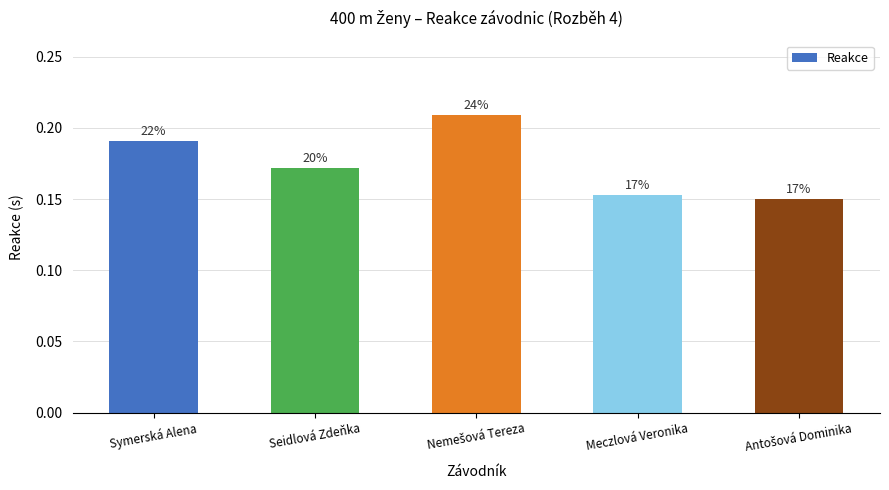

How many bars are there in total?

5